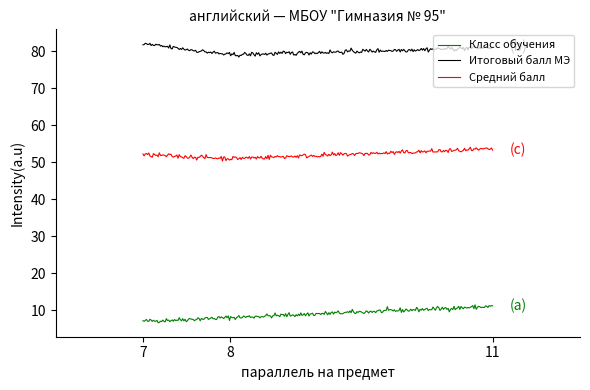

Which series has the largest total across all categories?

Итоговый балл МЭ